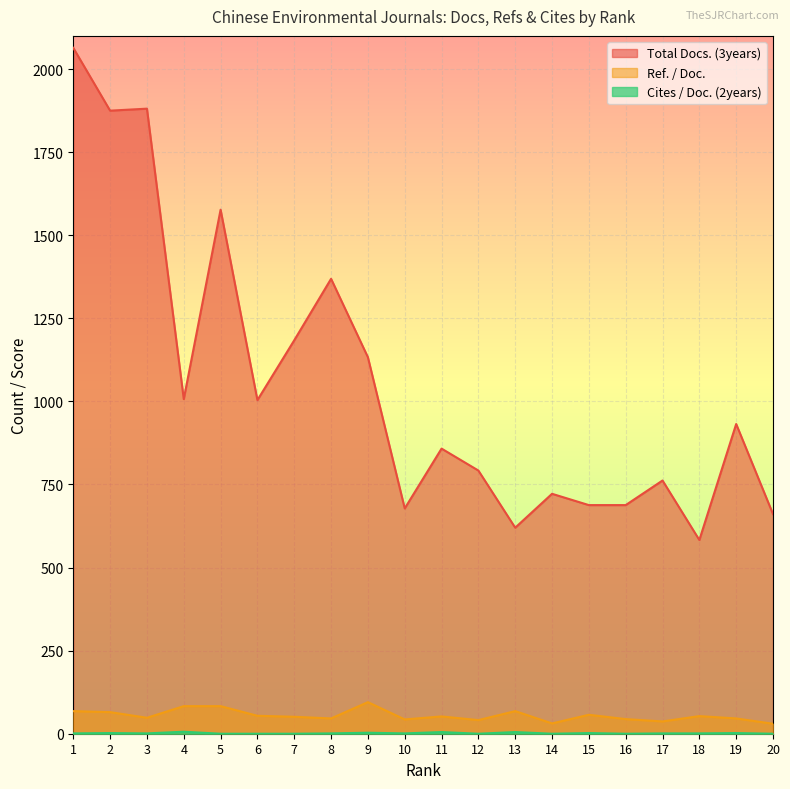

True or false: Cites / Doc. (2years) and Ref. / Doc. intersect in this chart.

False